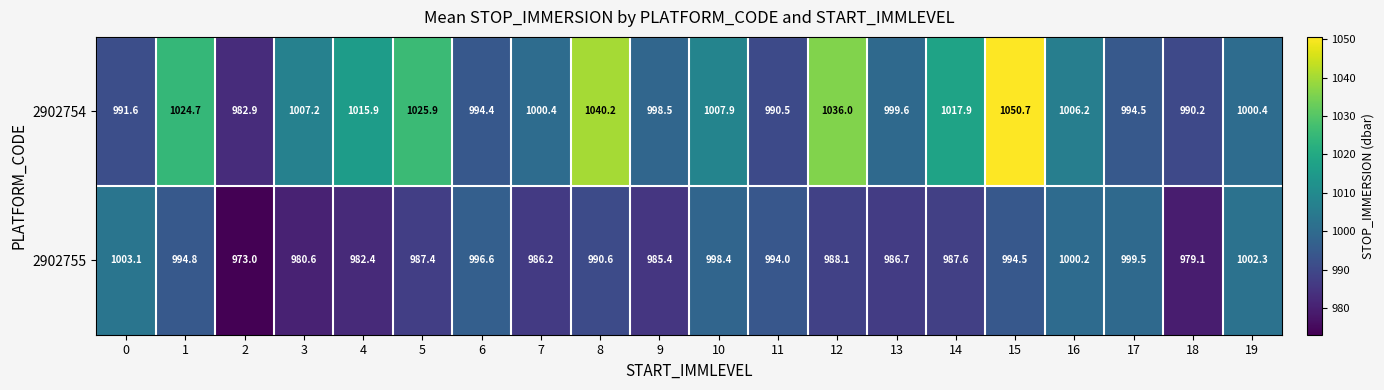

How many values in the 2902754 series exceed 1006?

10